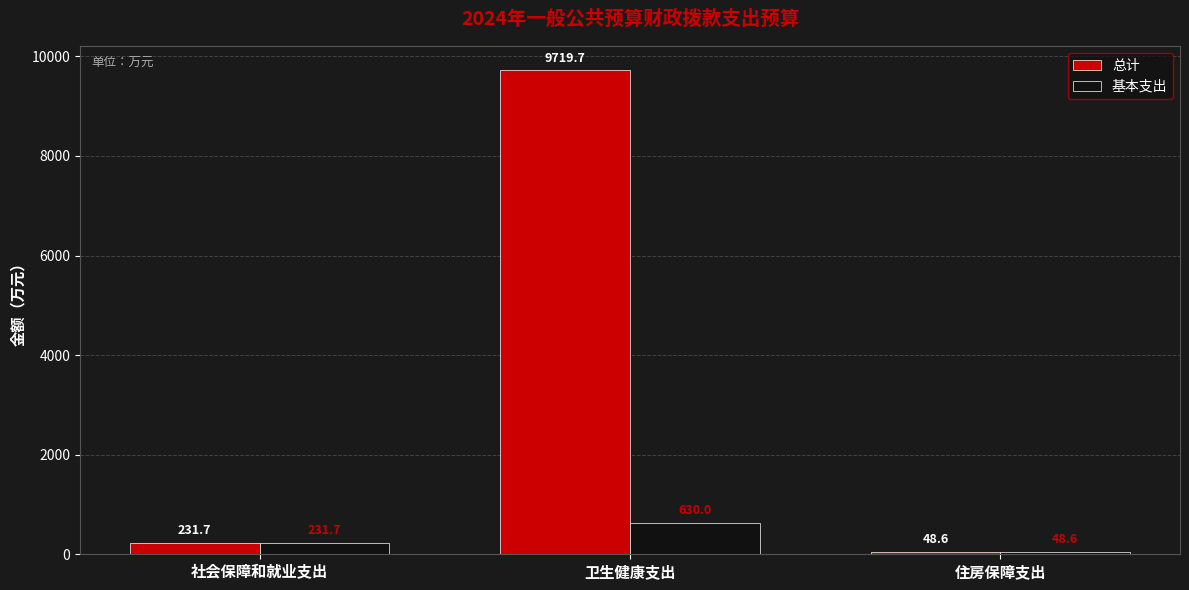

What is the minimum value for 基本支出?

48.6